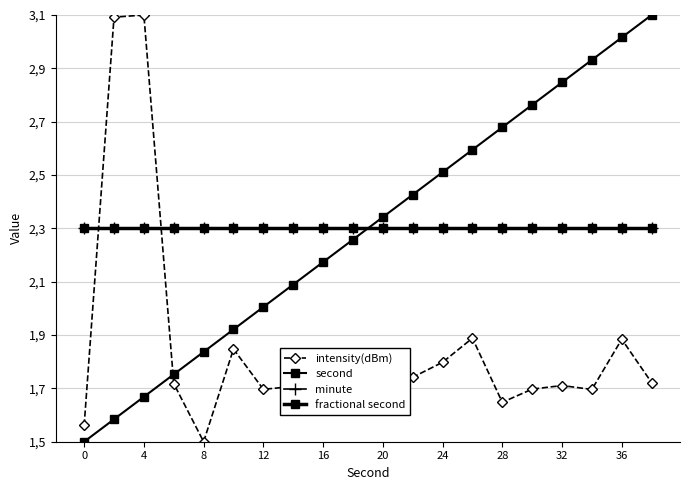

What is the average value of the second series?

2.3